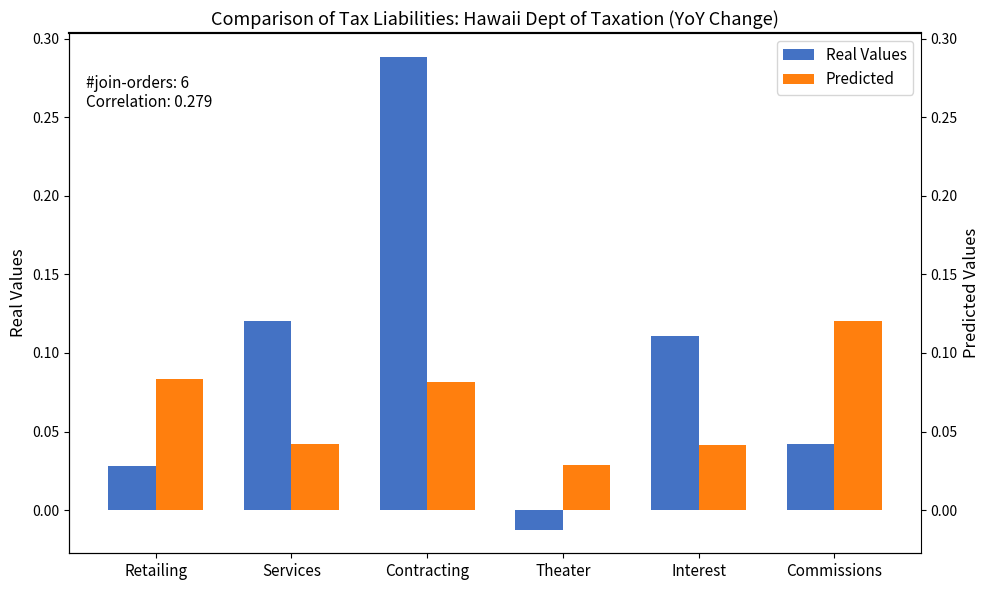

Which category has the lowest value across all series?

Theater